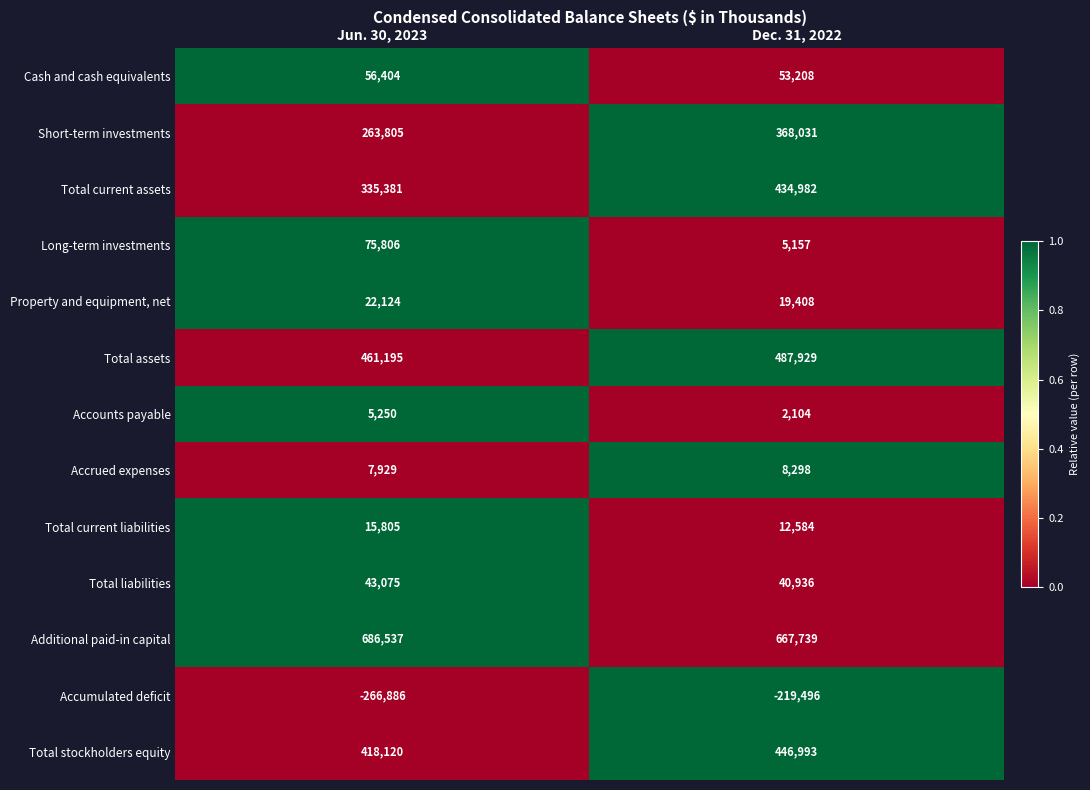

At Jun. 30, 2023, list the series in order from largest to smallest.

Additional paid-in capital, Total assets, Total stockholders equity, Total current assets, Short-term investments, Long-term investments, Cash and cash equivalents, Total liabilities, Property and equipment, net, Total current liabilities, Accrued expenses, Accounts payable, Accumulated deficit